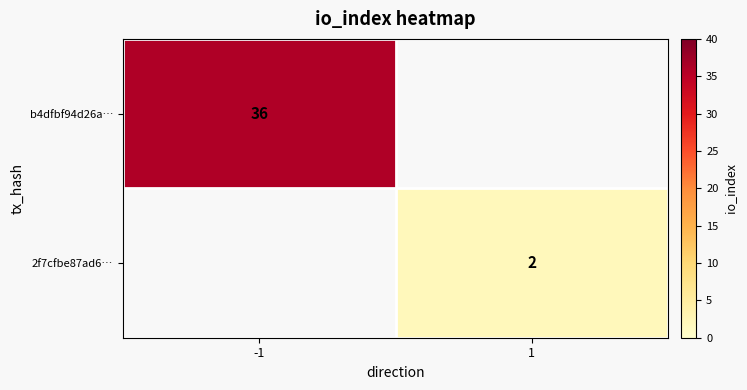

How many categories are shown in the chart?

2